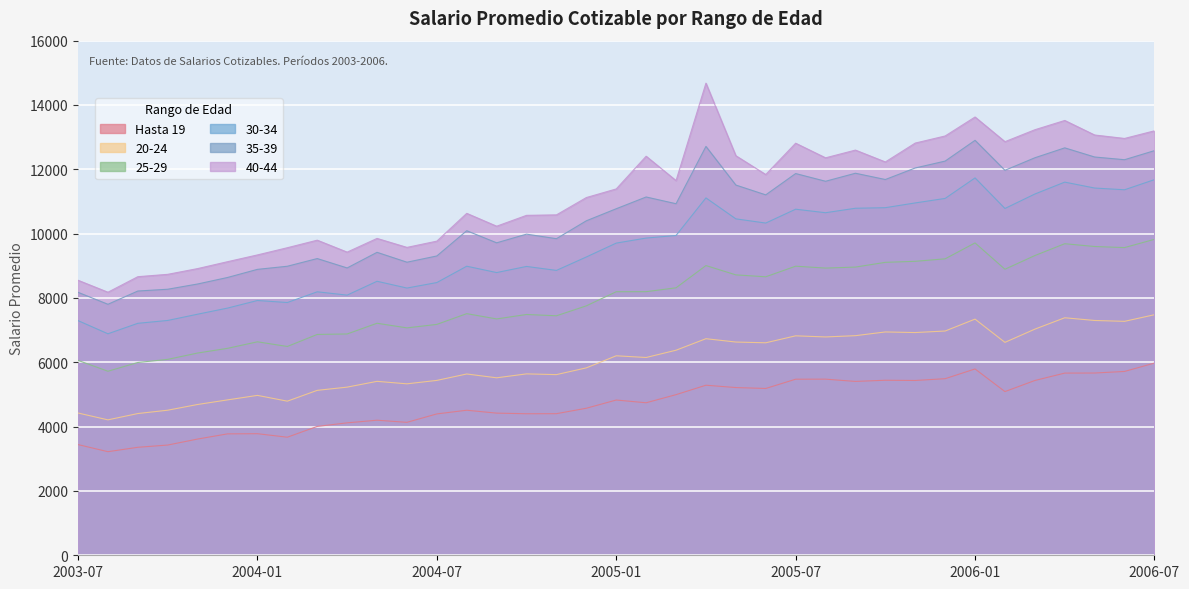

What is the label of the 11th point from the right?

2005-09